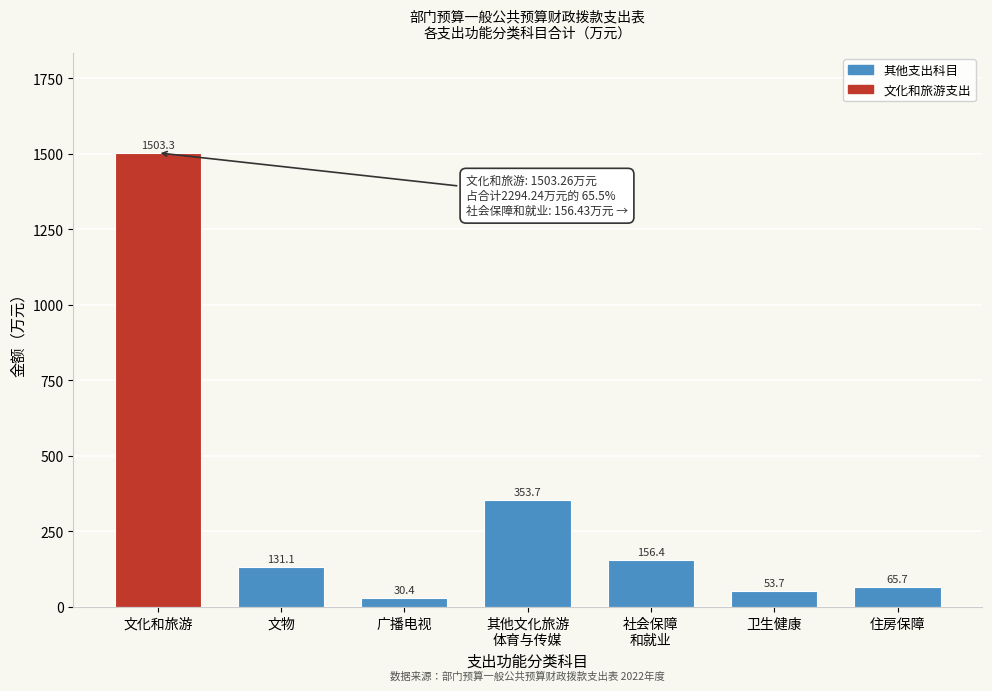

Reading right to left, what are all the values shown in this chart?

65.7	53.7	156.4	353.7	30.4	131.1	1503.3